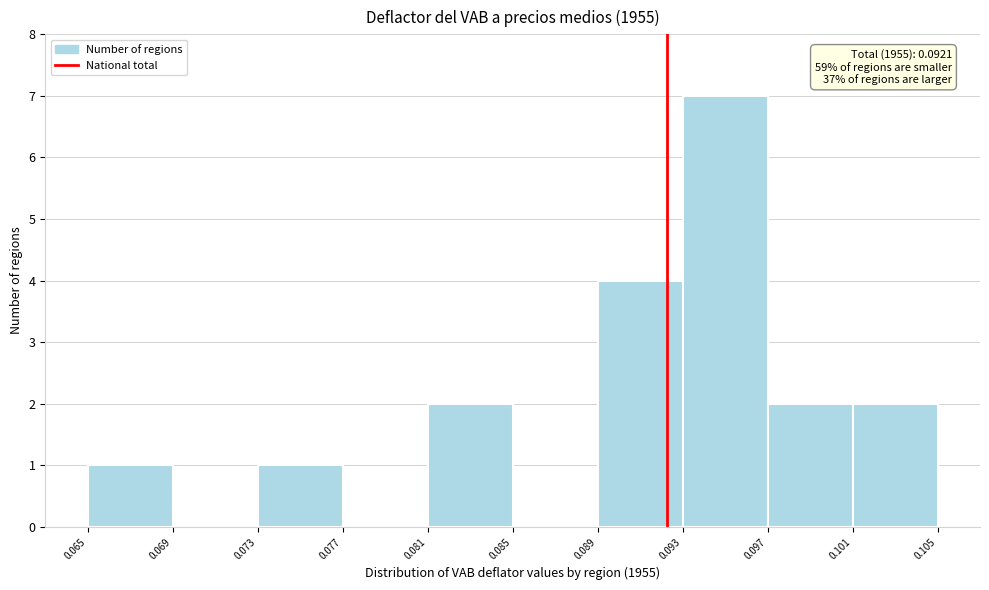

Which range on the x-axis has the tallest bar?

0.093 to 0.097